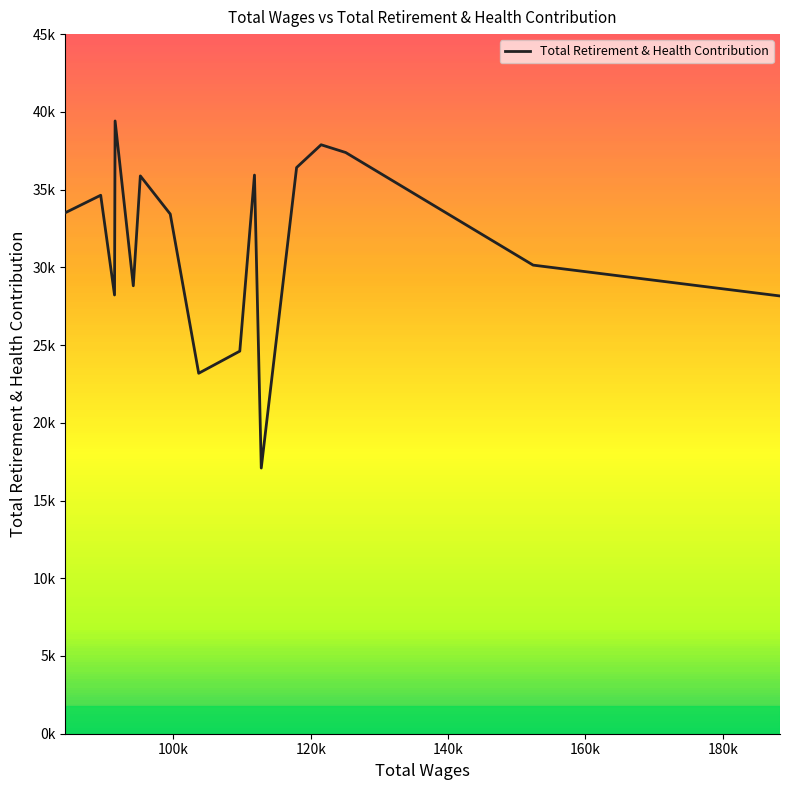

Where is the first local minimum?

5